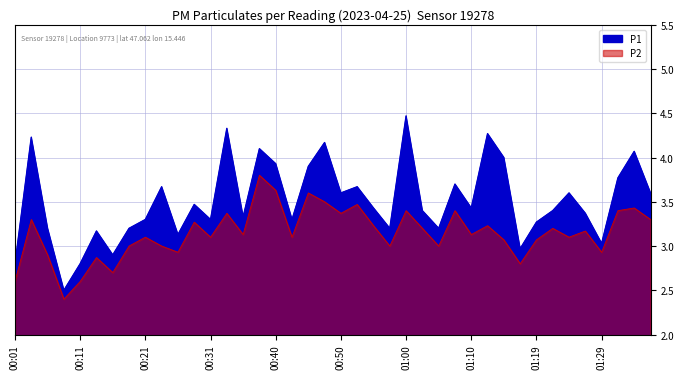

Between 01:27 and 00:26, which is larger?

01:27